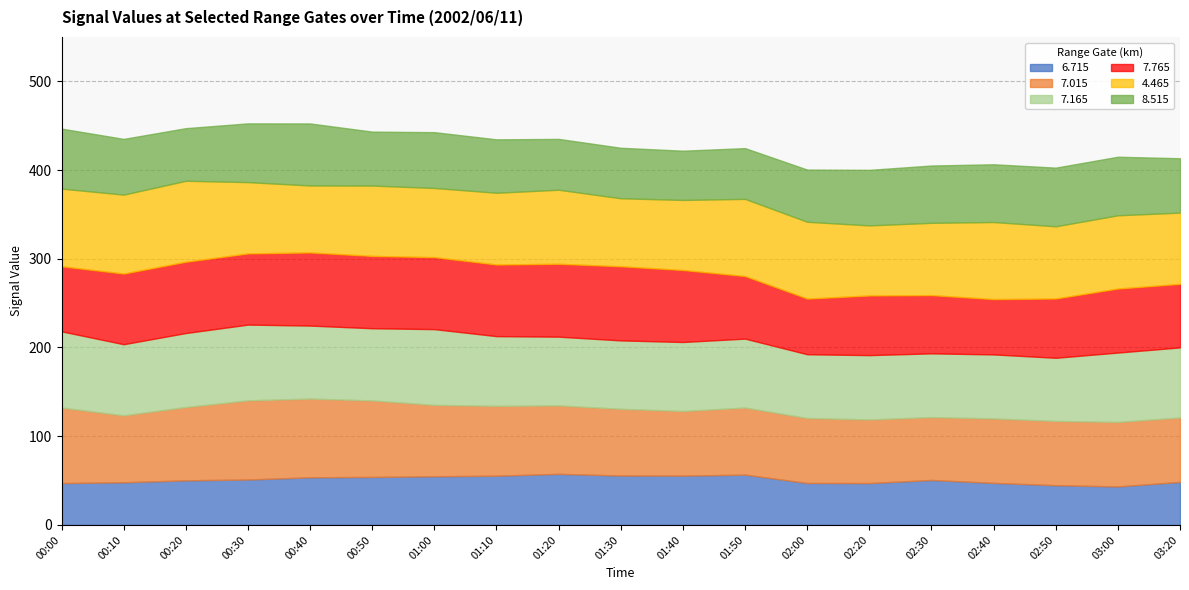

What is the total value across all series at 02:50?

402.7